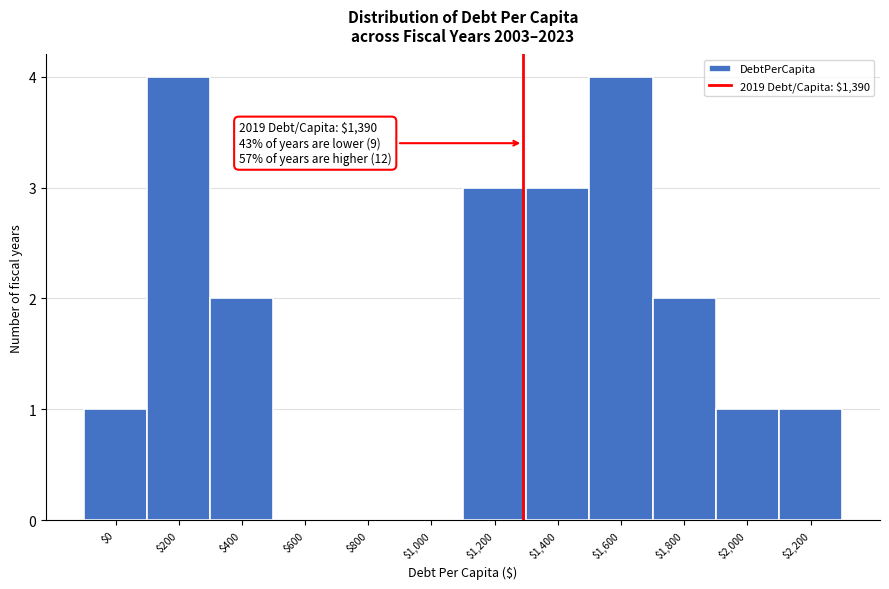

What is the sum of all values?

21